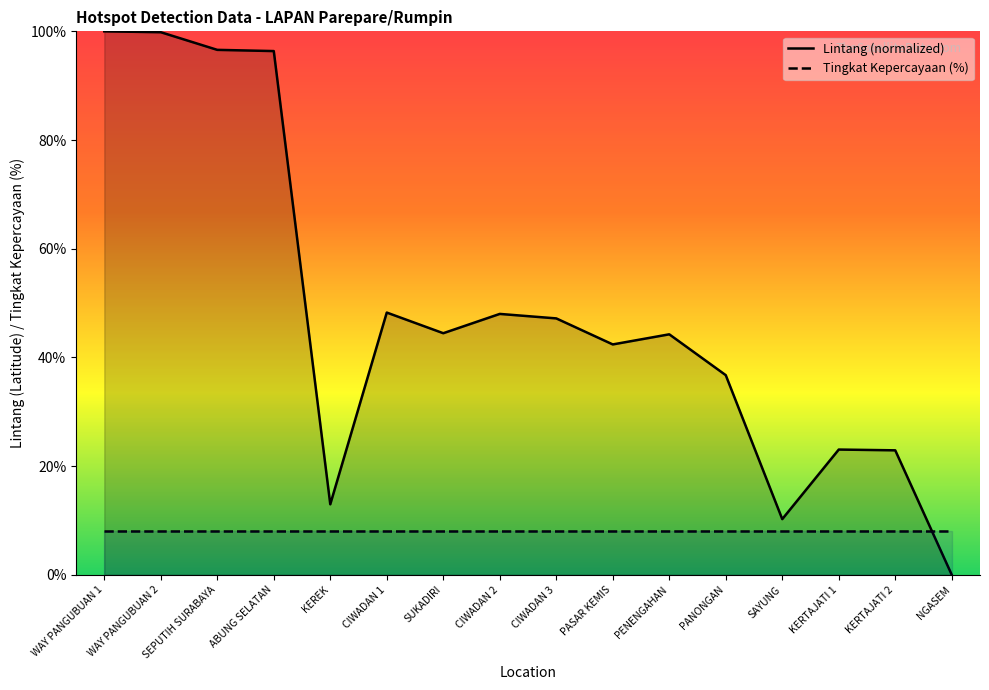

At which label does the data first exceed 44?

WAY PANGUBUAN 1